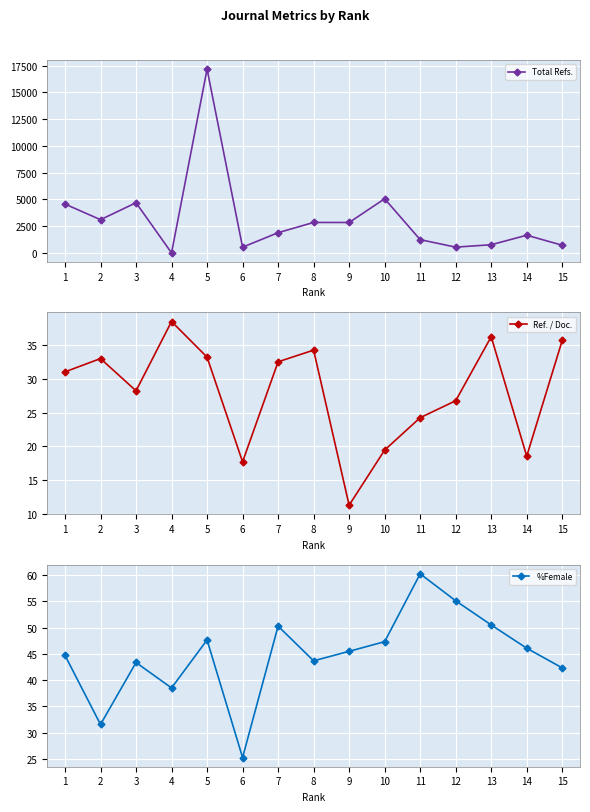

Rank the series by their maximum value, from highest to lowest.

Total Refs., %Female, Ref. / Doc.